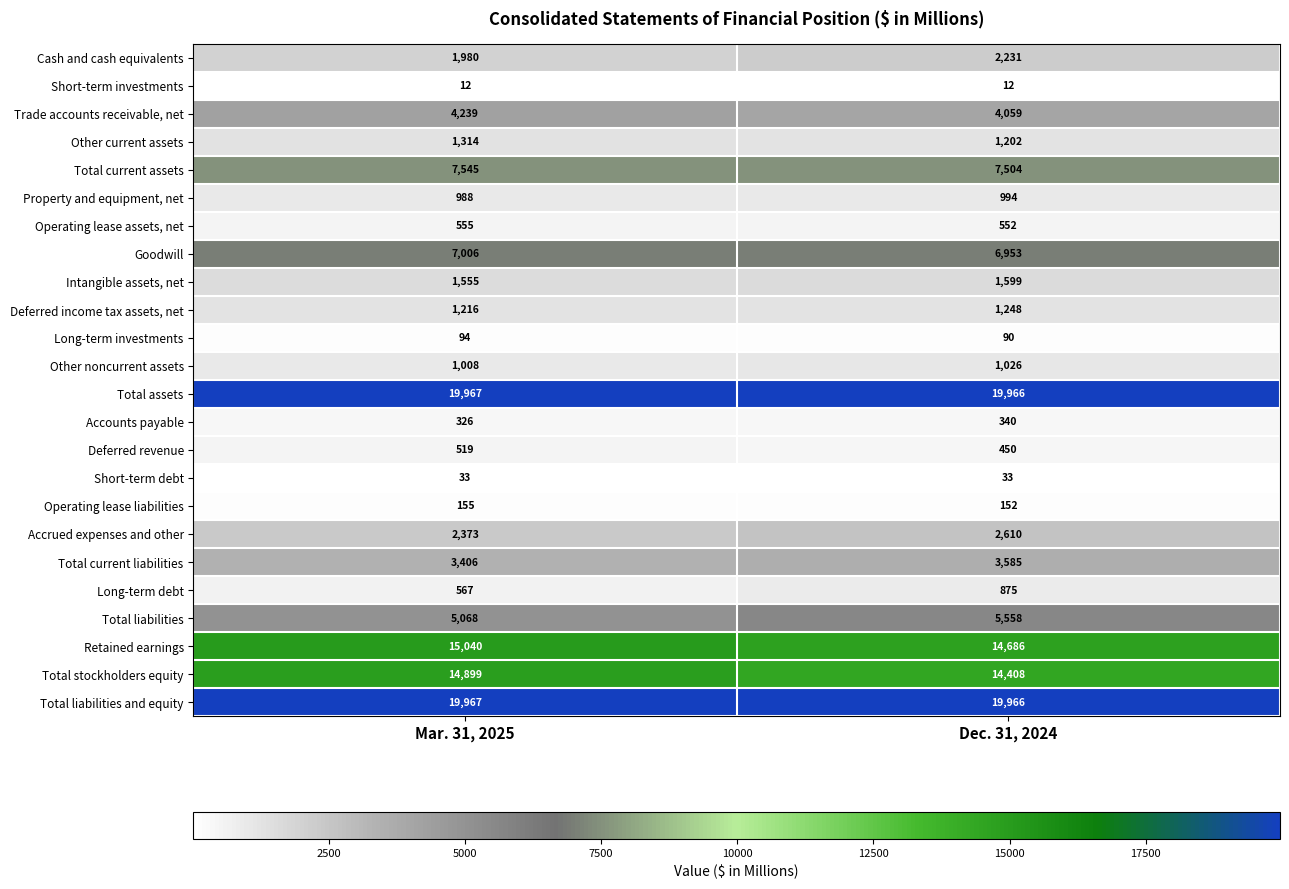

What is the total value across all series at Mar. 31, 2025?

109832